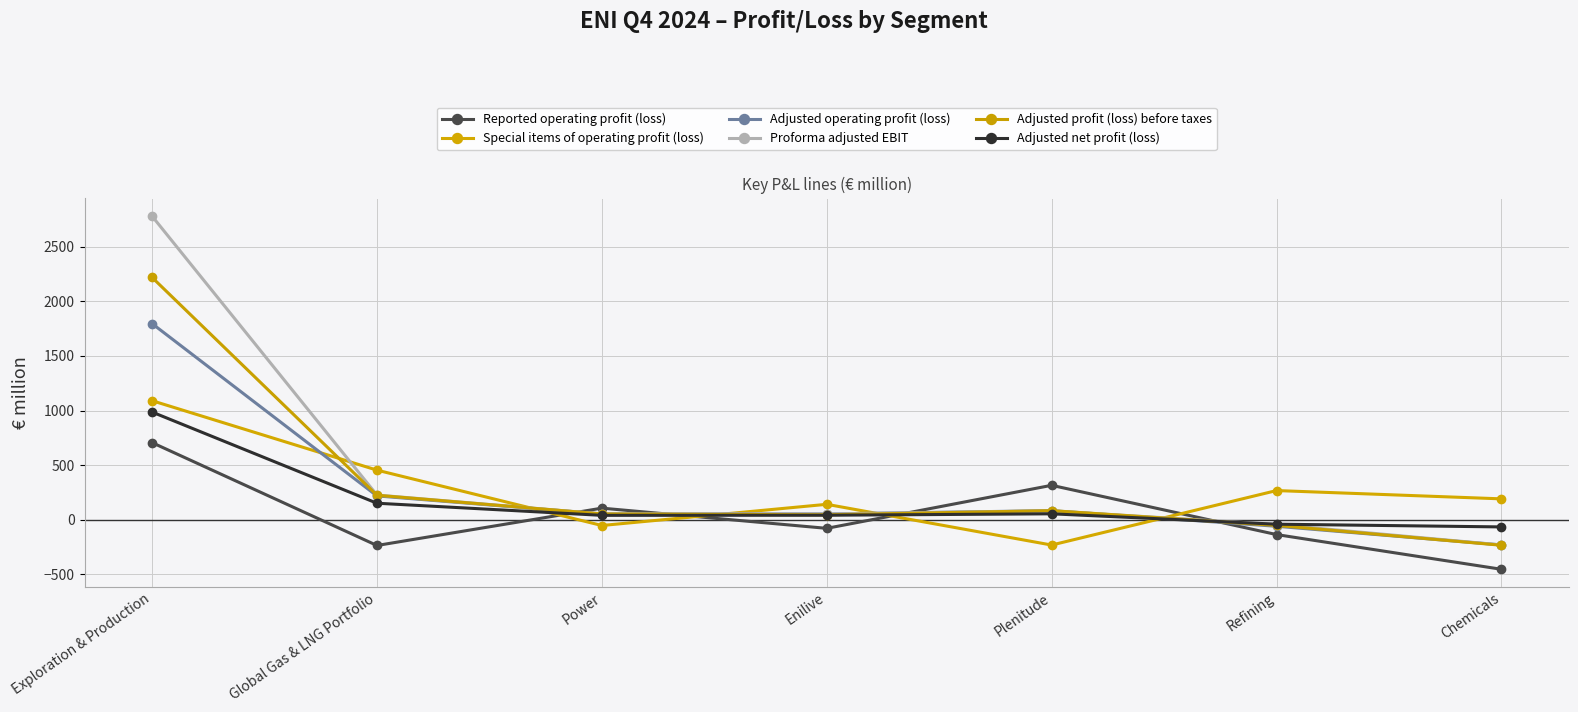

What value does the Adjusted profit (loss) before taxes series have at Chemicals?

-234